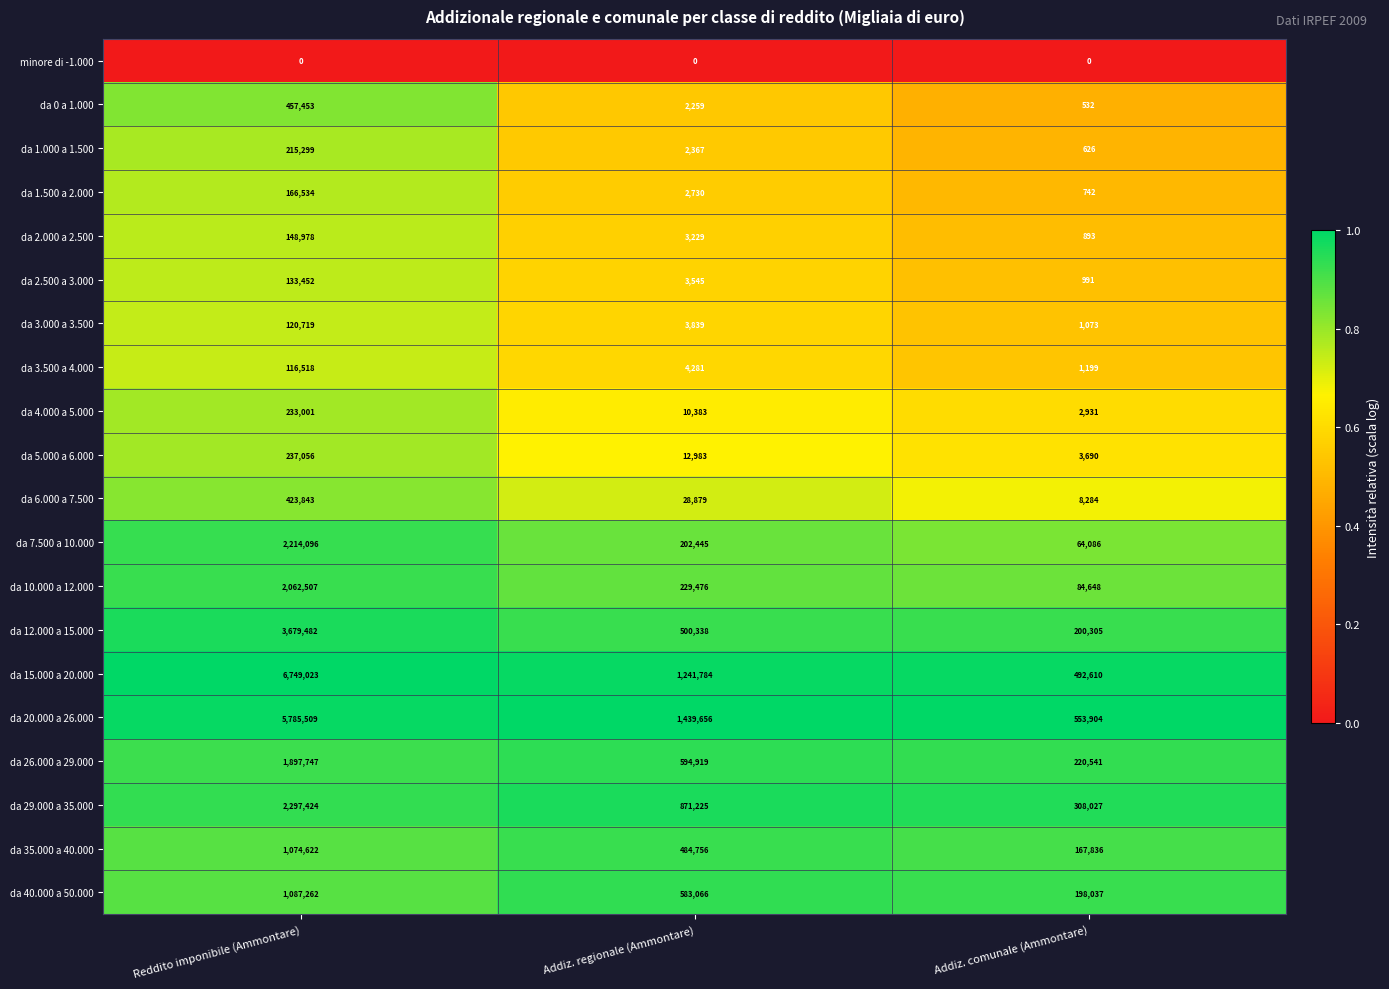

List the series in order of their peak value, lowest first.

minore di -1.000, da 3.500 a 4.000, da 3.000 a 3.500, da 2.500 a 3.000, da 2.000 a 2.500, da 1.500 a 2.000, da 1.000 a 1.500, da 4.000 a 5.000, da 5.000 a 6.000, da 6.000 a 7.500, da 0 a 1.000, da 35.000 a 40.000, da 40.000 a 50.000, da 26.000 a 29.000, da 10.000 a 12.000, da 7.500 a 10.000, da 29.000 a 35.000, da 12.000 a 15.000, da 20.000 a 26.000, da 15.000 a 20.000